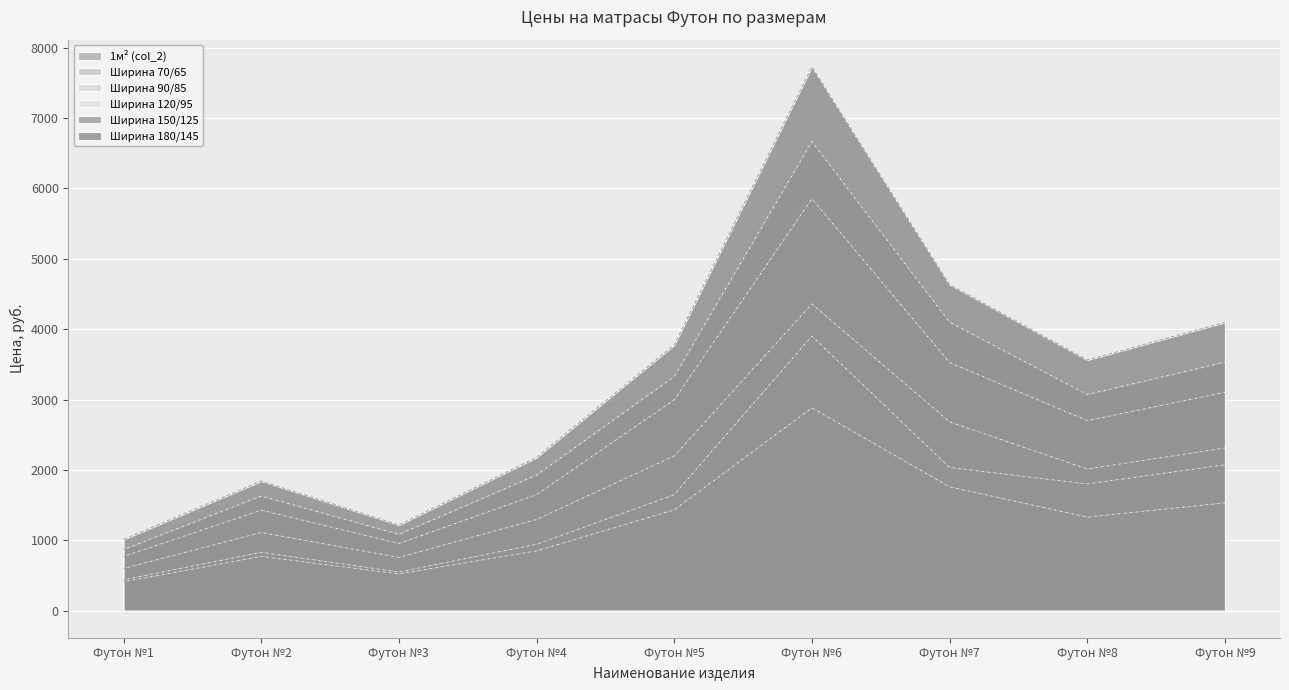

Does the chart display data point markers on the line(s)?

No